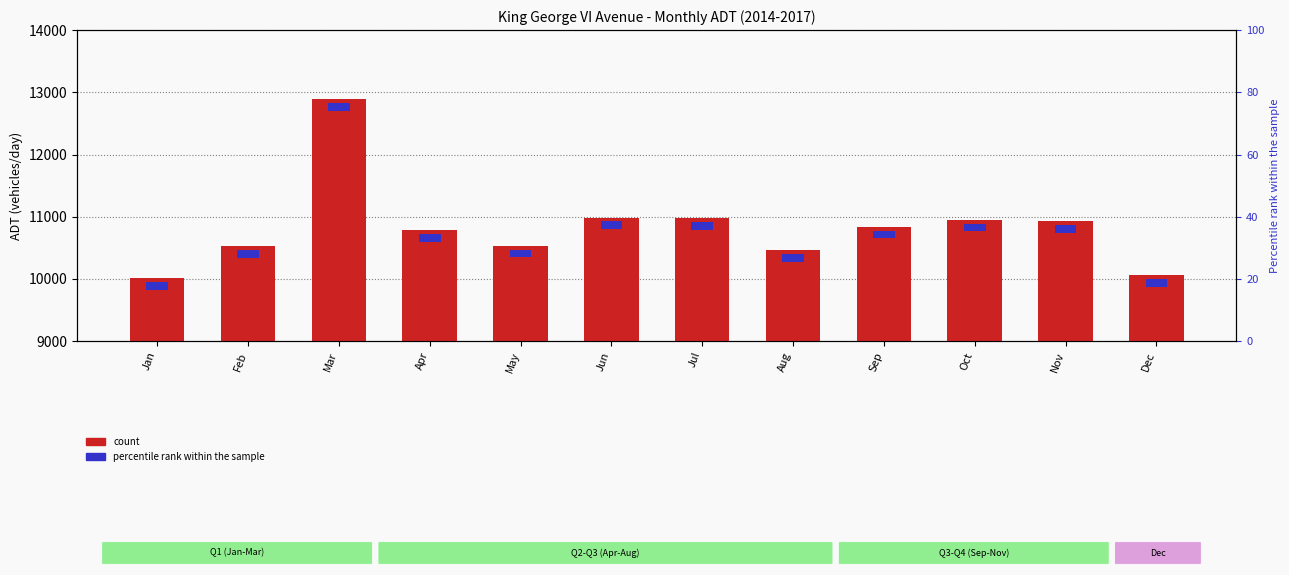

What is the value of the 2nd bar from the left?

10525.8